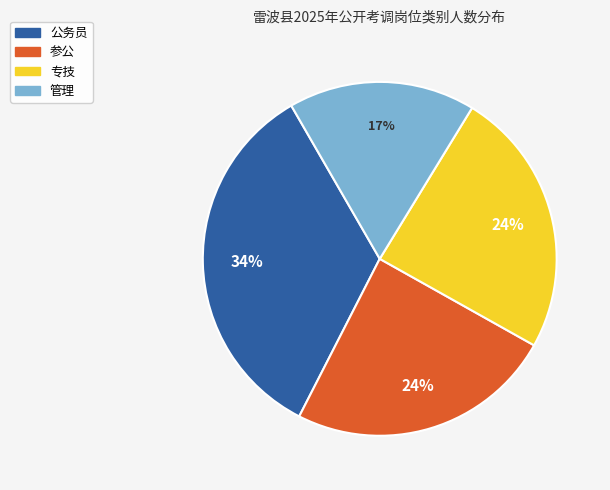

Approximately how many times larger is the value at 公务员 compared to 管理?

2.0